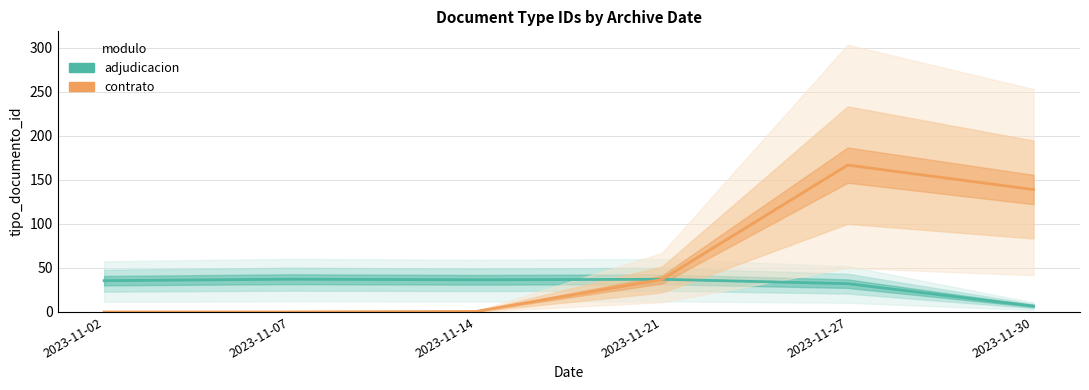

Reading left to right, extract all data points from this chart.

adjudicacion: 2023-11-02=35.5	2023-11-07=37.2	2023-11-14=36.5	2023-11-21=37.1	2023-11-27=32.1	2023-11-30=6.7
contrato: 2023-11-02=0.0	2023-11-07=0.0	2023-11-14=0.6	2023-11-21=36.7	2023-11-27=166.7	2023-11-30=139.0